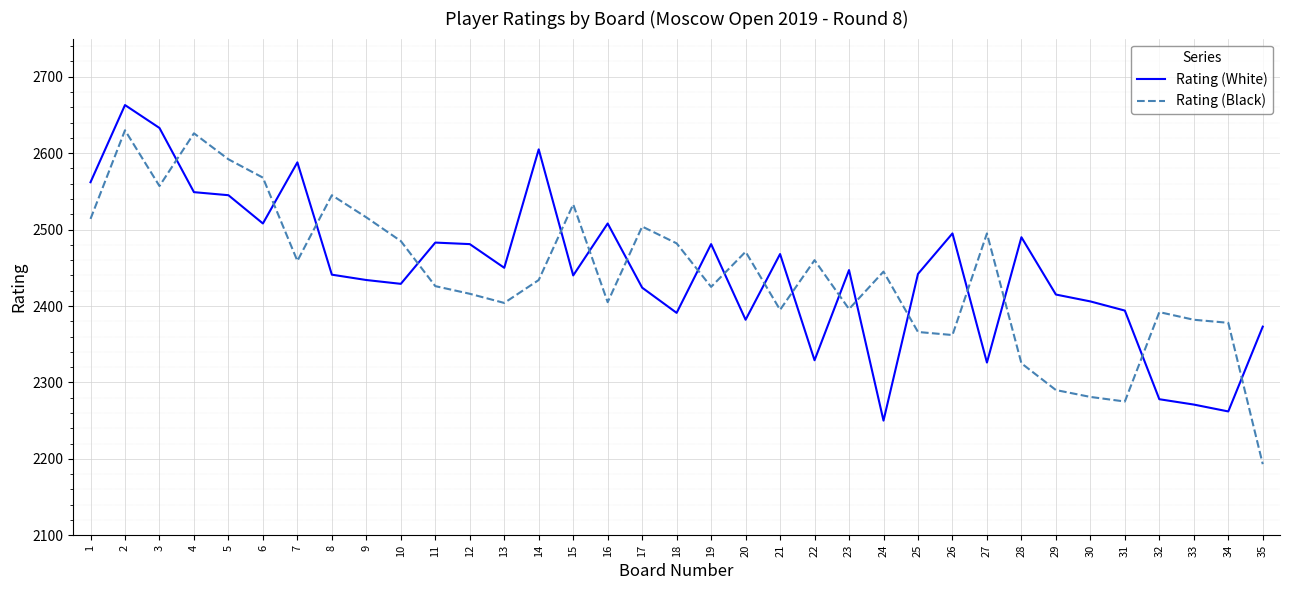

Which category has the highest value in the Rating (White) series?

2